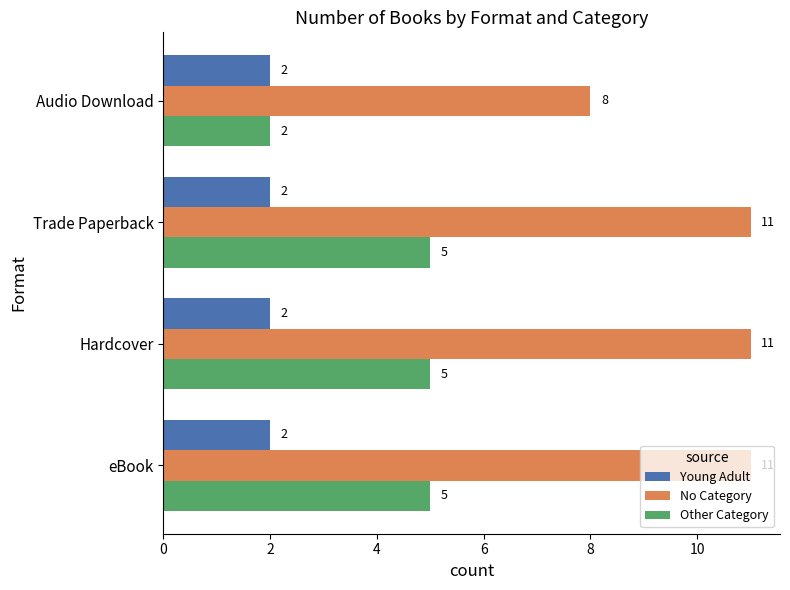

Rank the series by their maximum value, from highest to lowest.

No Category, Other Category, Young Adult